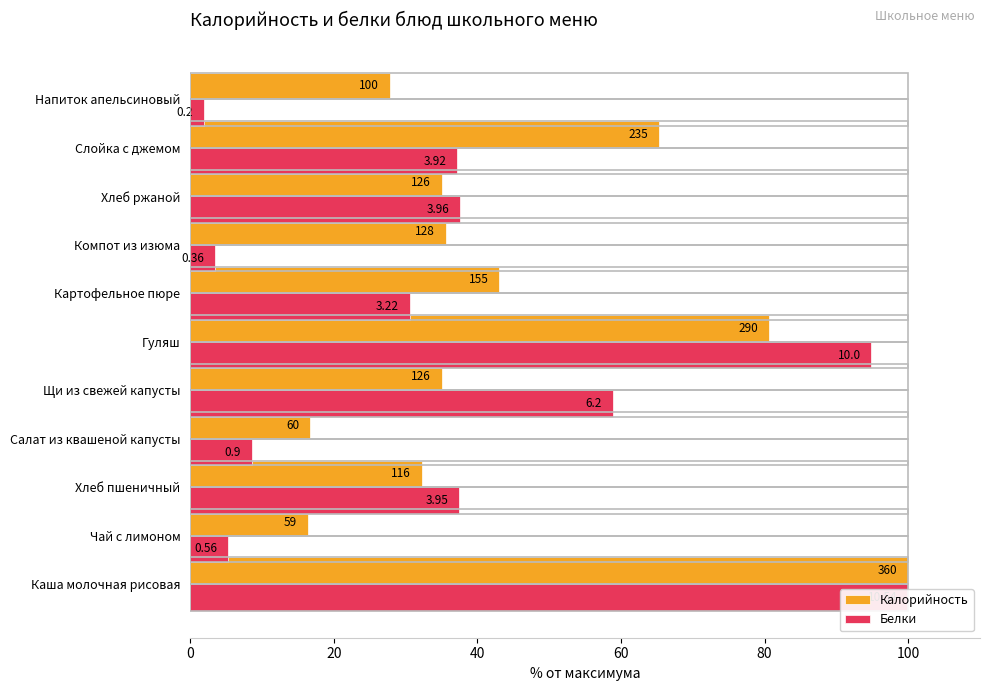

List the series in order of their overall mean, lowest first.

Белки, Калорийность